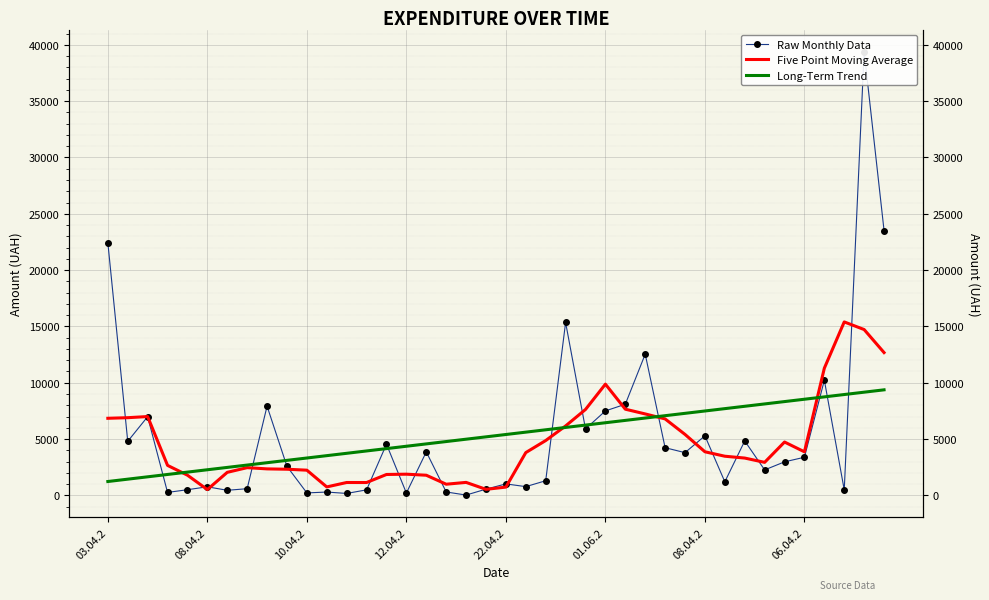

Which series has the widest spread of values?

Raw Monthly Data